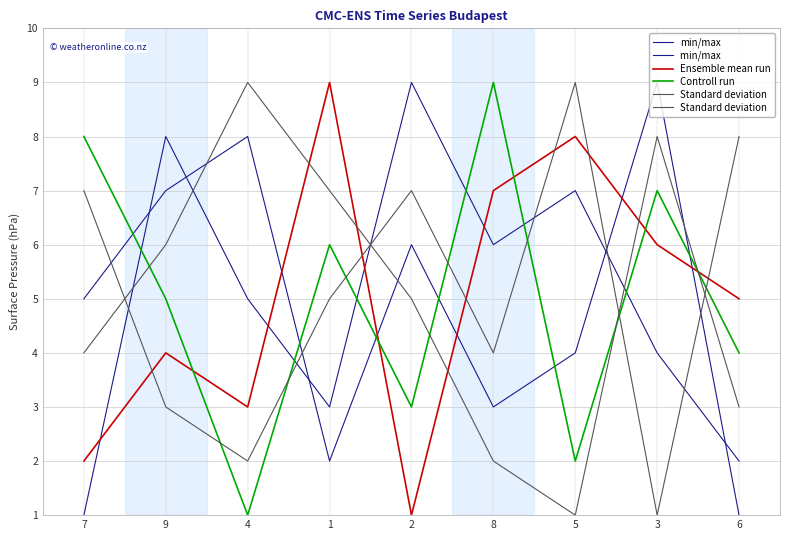

How many lines are shown in the chart?

6